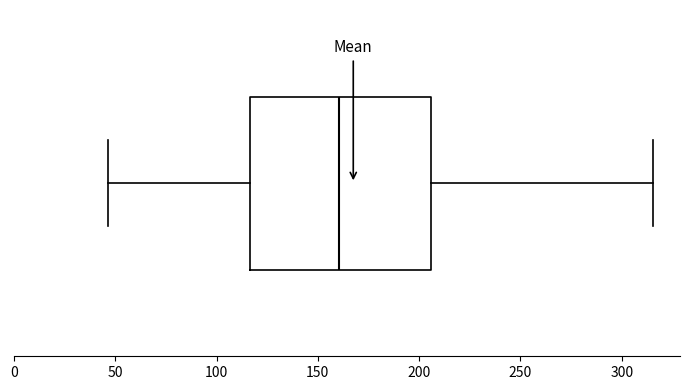

Where does the right whisker of the box end on the x-axis? The values are not printed on the chart, so give them approximately, as read against the axis.

315